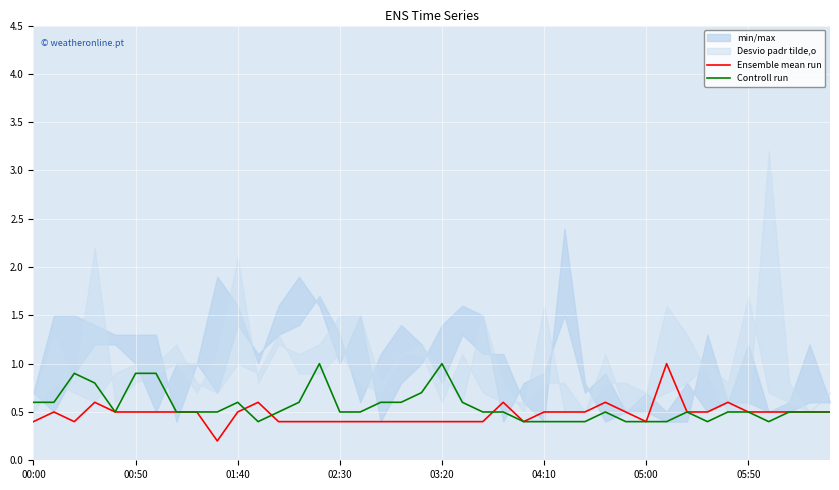

Is the value of Ensemble mean run at 13 greater than the value of Controll run at 36?

No